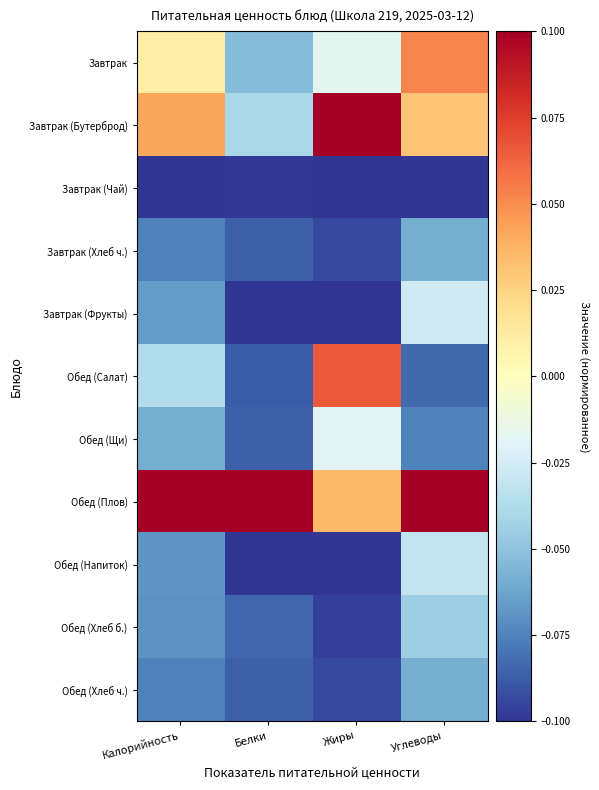

Reading left to right, list all the values displayed in this chart.

Завтрак: Калорийность=0.0	Белки=-0.1	Жиры=-0.0	Углеводы=0.1
Завтрак (Бутерброд): Калорийность=0.0	Белки=-0.0	Жиры=0.1	Углеводы=0.0
Завтрак (Чай): Калорийность=-0.1	Белки=-0.1	Жиры=-0.1	Углеводы=-0.1
Завтрак (Хлеб ч.): Калорийность=-0.1	Белки=-0.1	Жиры=-0.1	Углеводы=-0.1
Завтрак (Фрукты): Калорийность=-0.1	Белки=-0.1	Жиры=-0.1	Углеводы=-0.0
Обед (Салат): Калорийность=-0.0	Белки=-0.1	Жиры=0.1	Углеводы=-0.1
Обед (Щи): Калорийность=-0.1	Белки=-0.1	Жиры=-0.0	Углеводы=-0.1
Обед (Плов): Калорийность=0.1	Белки=0.1	Жиры=0.0	Углеводы=0.1
Обед (Напиток): Калорийность=-0.1	Белки=-0.1	Жиры=-0.1	Углеводы=-0.0
Обед (Хлеб б.): Калорийность=-0.1	Белки=-0.1	Жиры=-0.1	Углеводы=-0.0
Обед (Хлеб ч.): Калорийность=-0.1	Белки=-0.1	Жиры=-0.1	Углеводы=-0.1